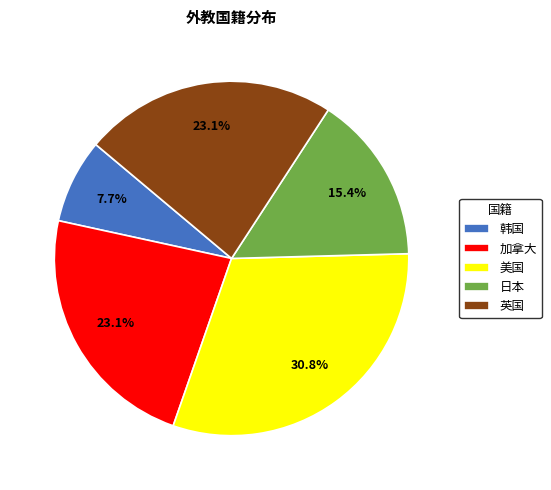

What percentage is NOT represented by 加拿大?

76.9%